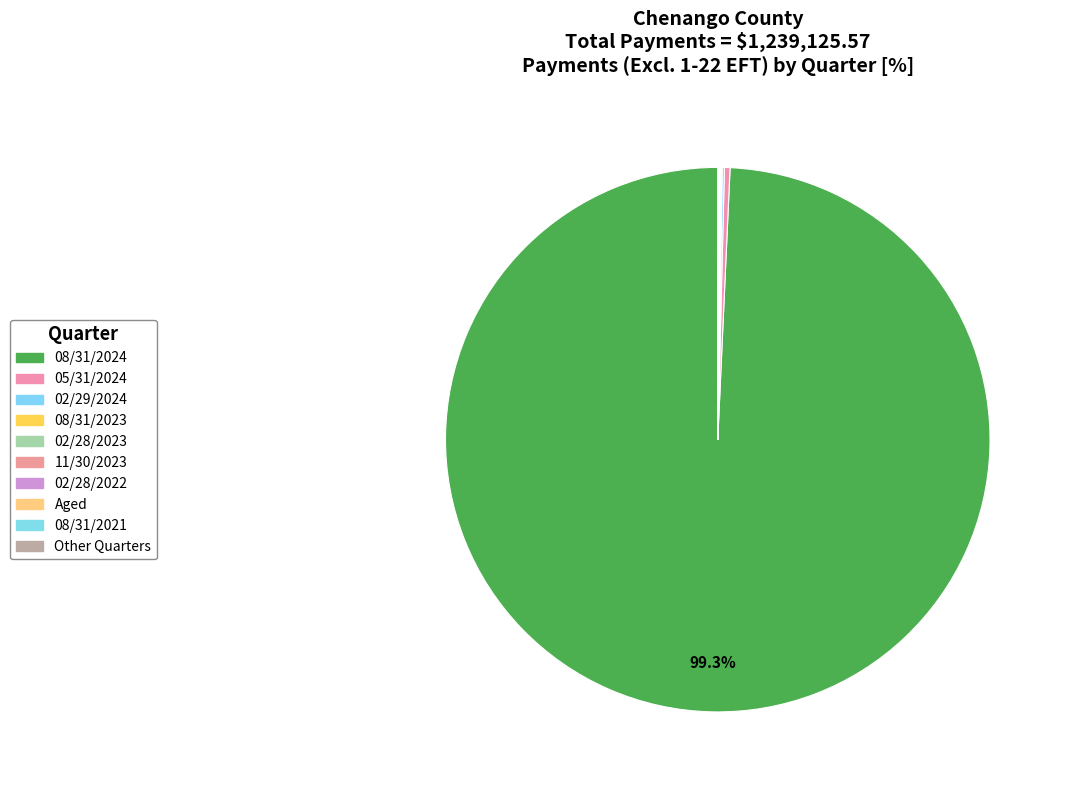

Which category has the biggest portion of the pie?

08/31/2024